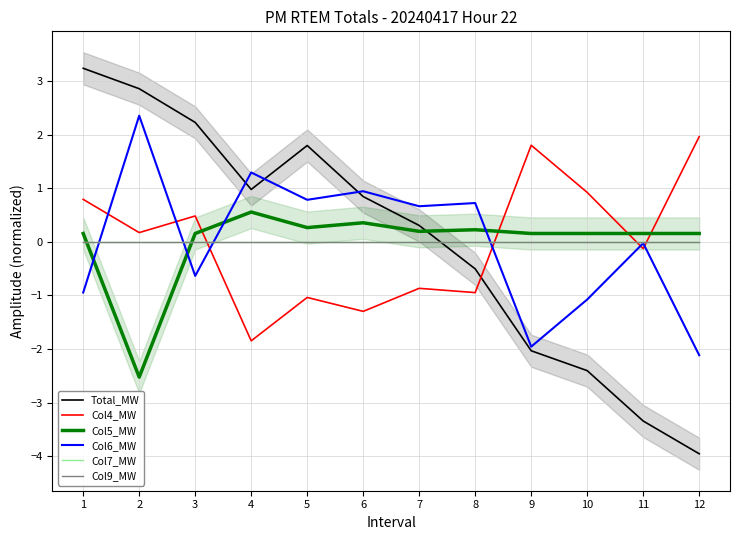

Where is Col9_MW nearest to the value 0?

1